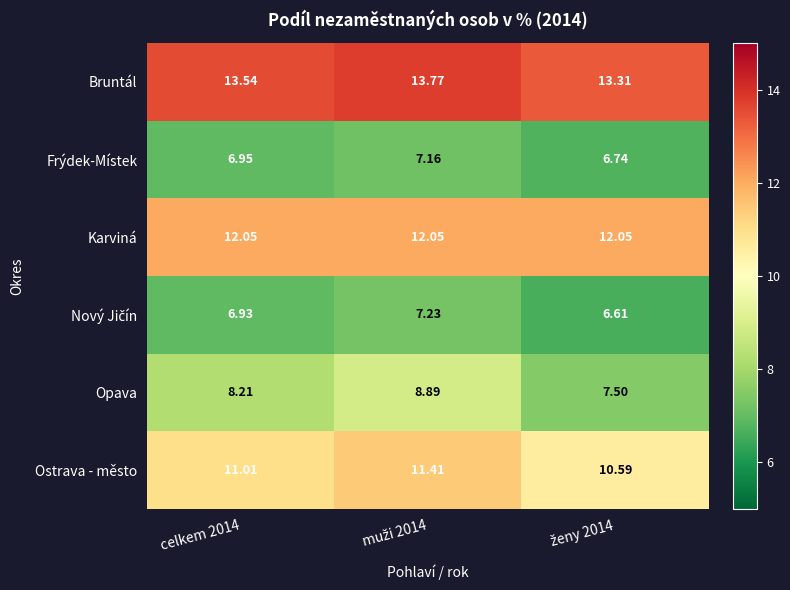

Which series has the largest total across all categories?

Bruntál